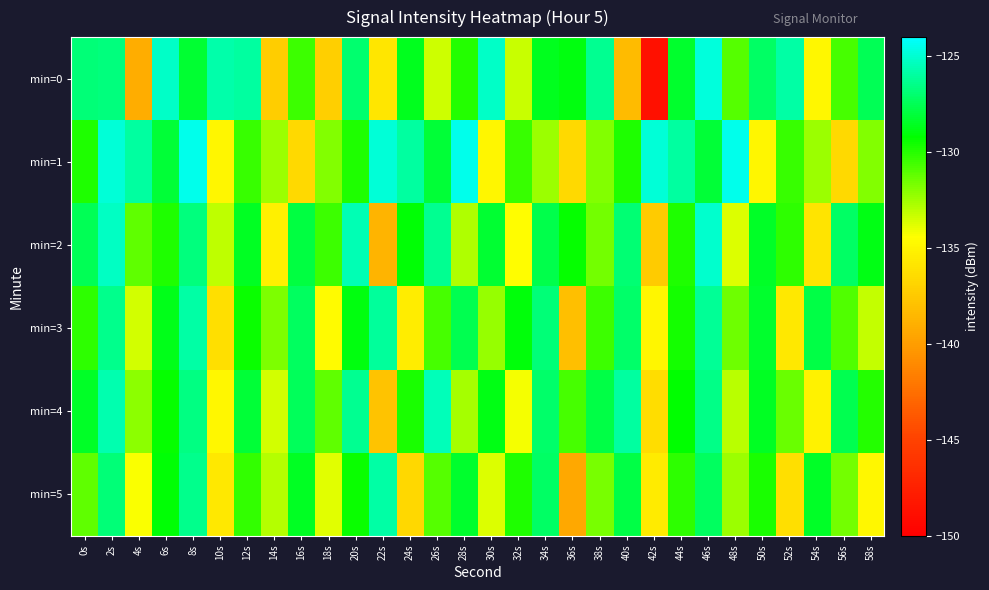

How many data points does each series have?

30